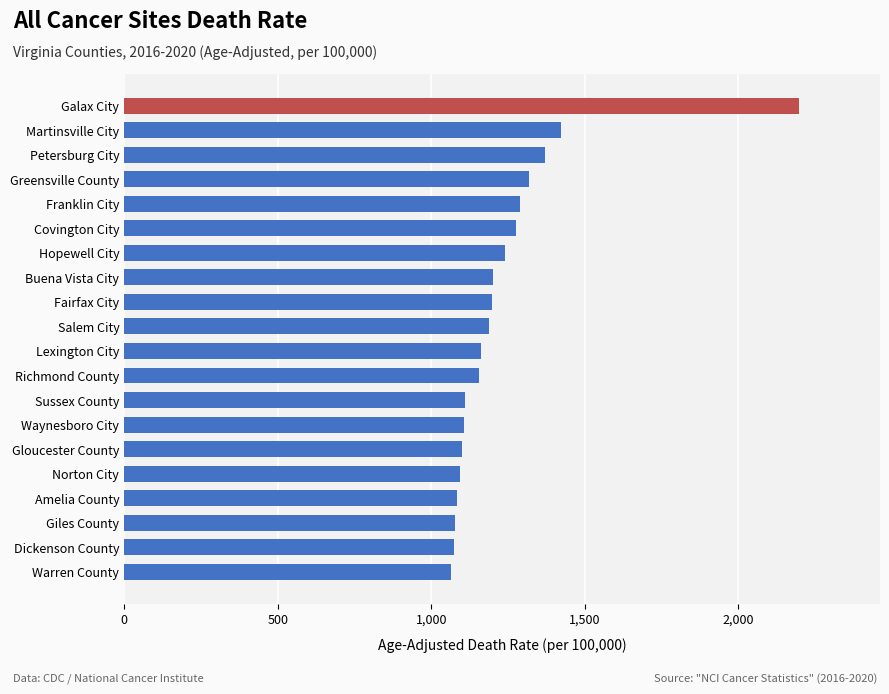

What is the ratio of the value at Petersburg City to the value at Gloucester County?

1.2